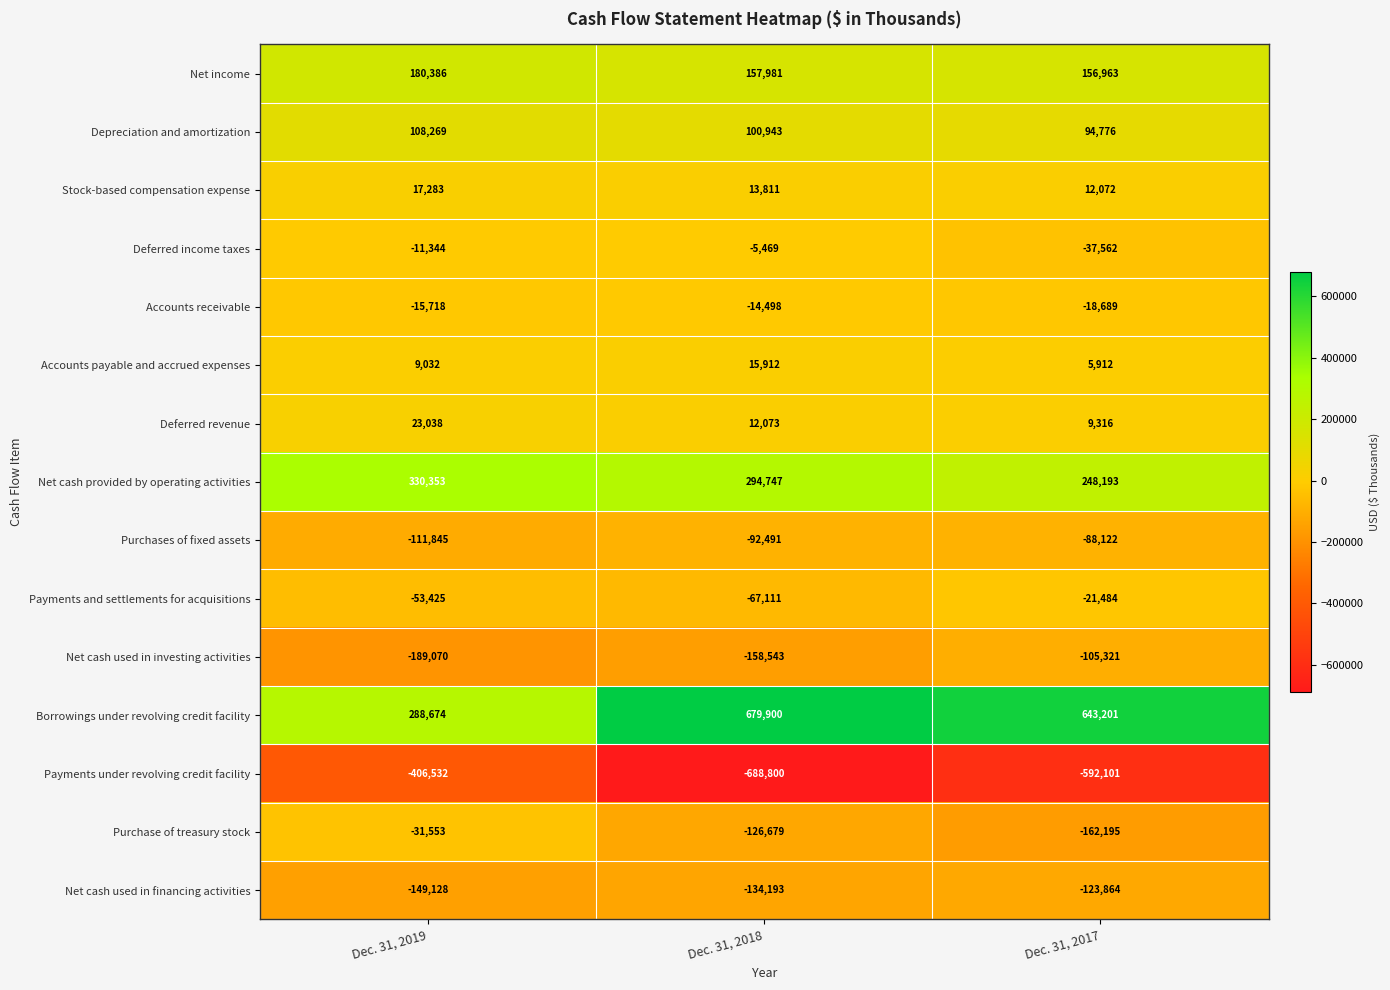

The value of Net cash used in financing activities at Dec. 31, 2017 is -123864. True or false?

True